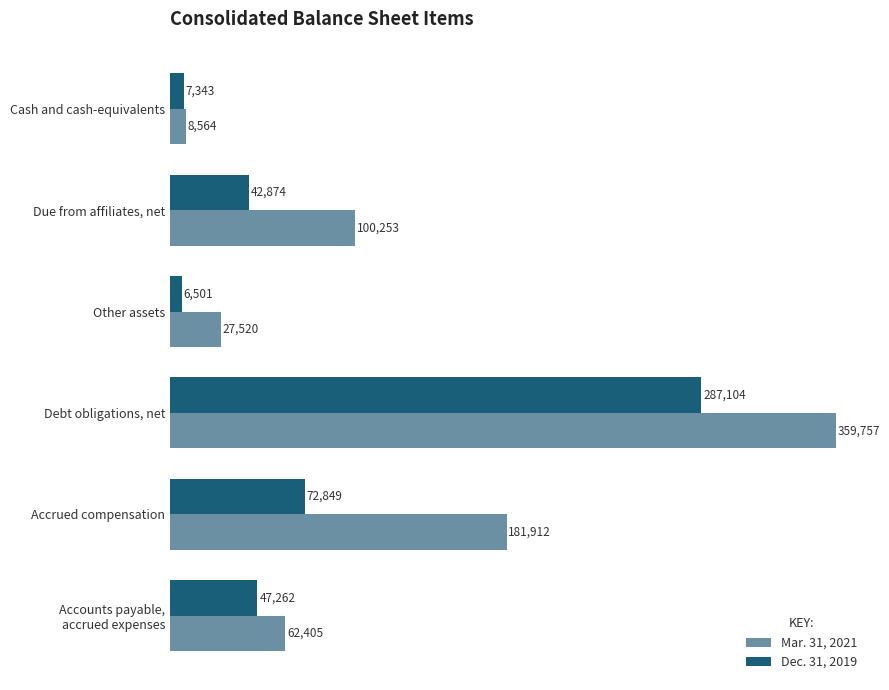

What is the average value of the Mar. 31, 2021 series?

123402